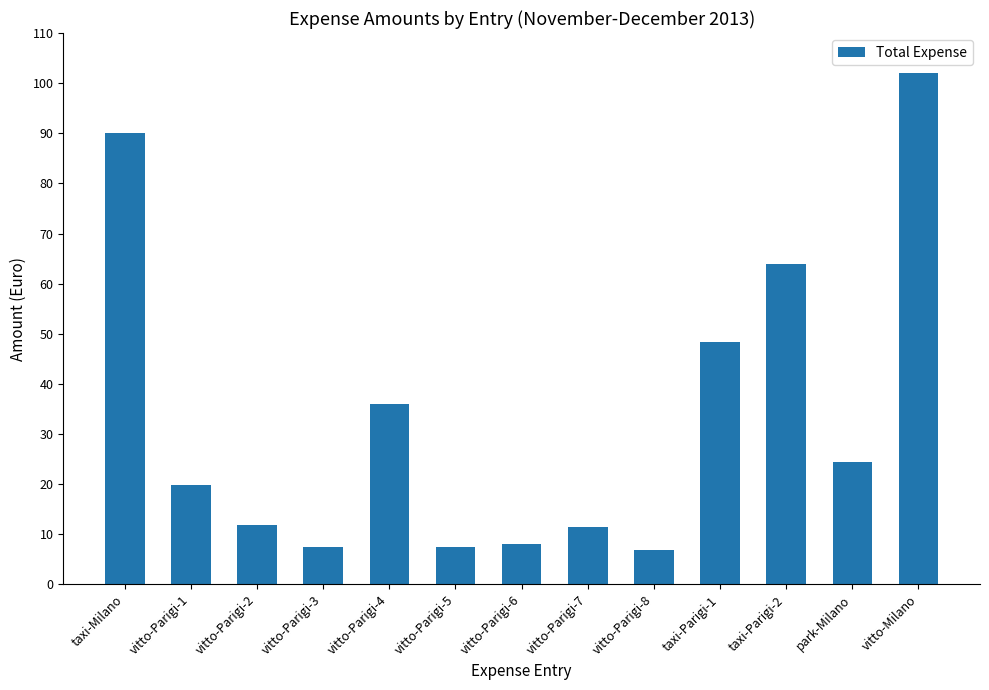

Are the bars grouped side by side (vs. stacked)?

No